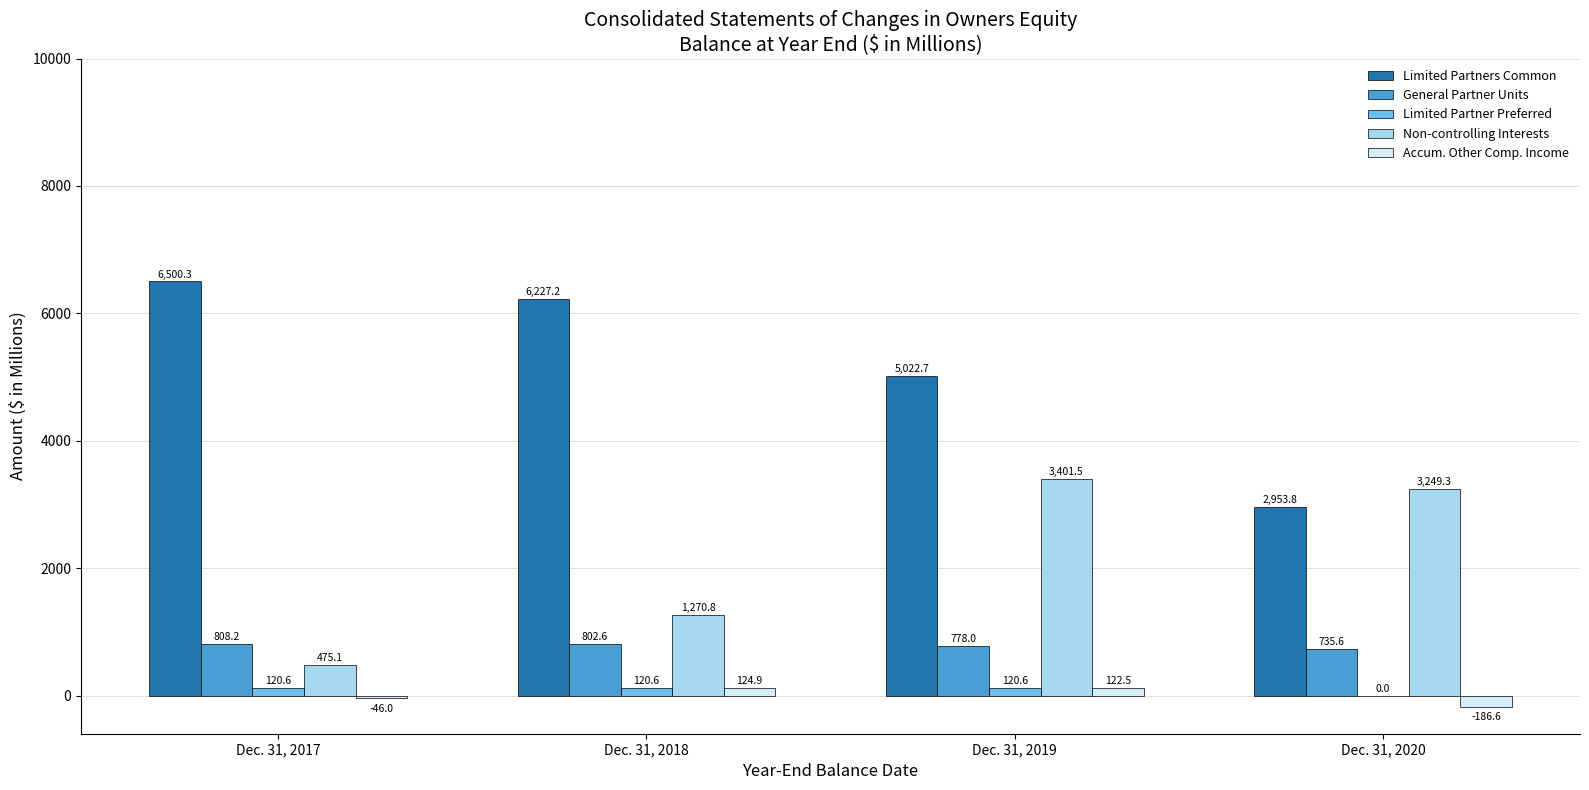

Which category has the highest value across all series?

Dec. 31, 2017